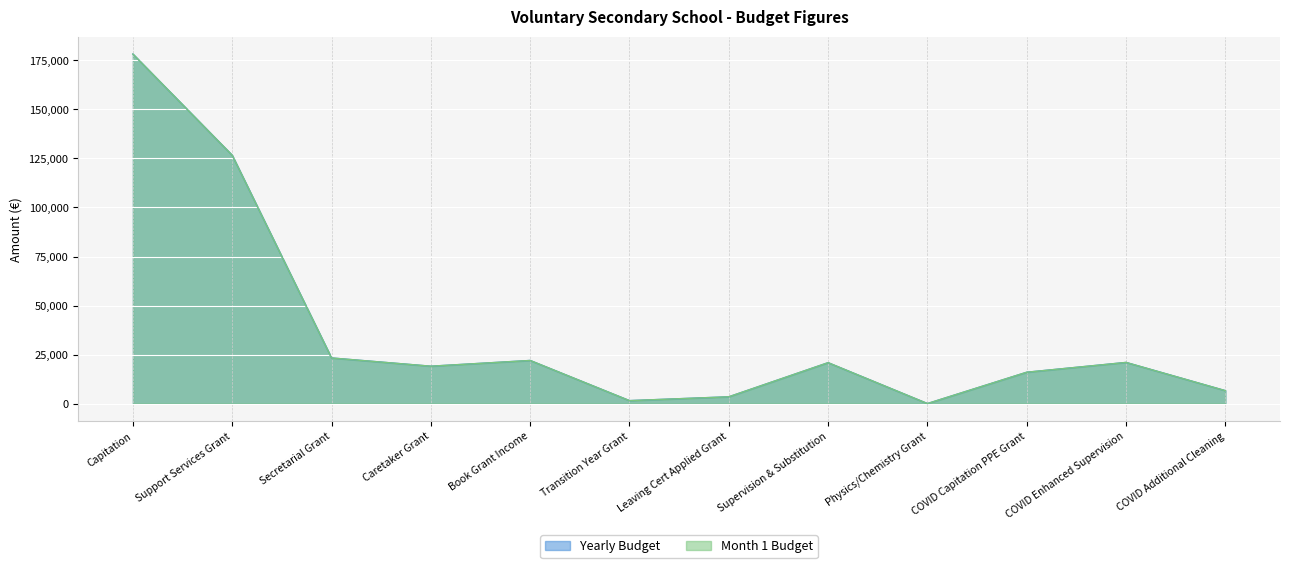

True or false: Yearly Budget and Month 1 Budget cross at least once.

False